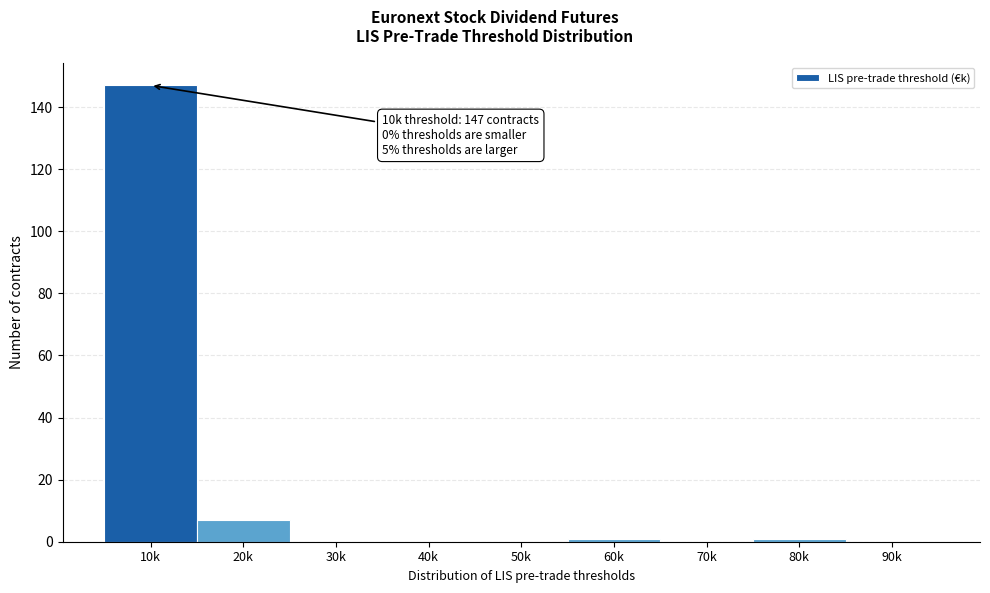

Reading right to left, transcribe all the data shown in this chart.

90k=0	80k=1	70k=0	60k=1	50k=0	40k=0	30k=0	20k=7	10k=147